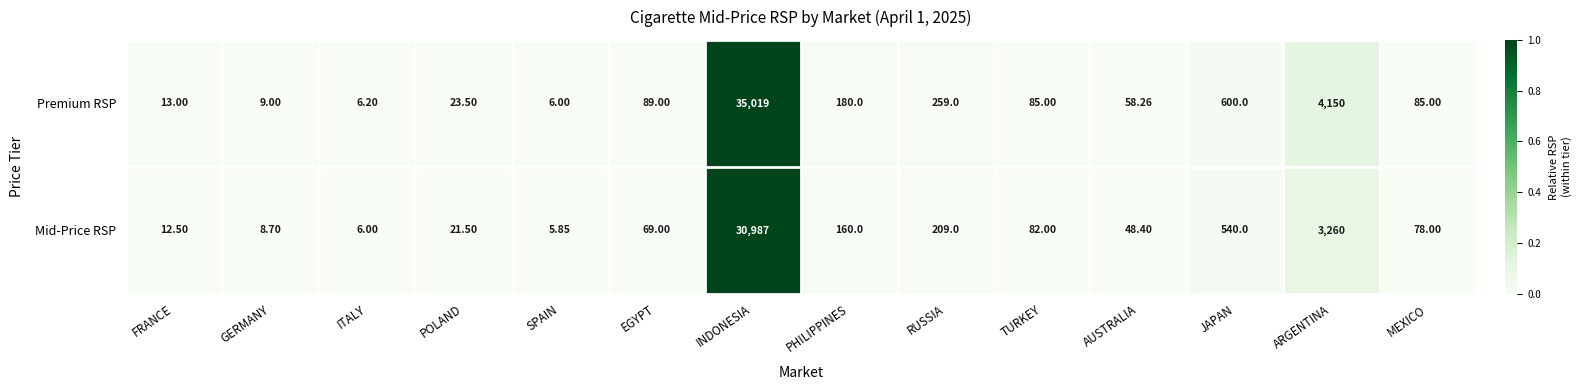

Which category has the highest value in the Mid-Price RSP series?

INDONESIA